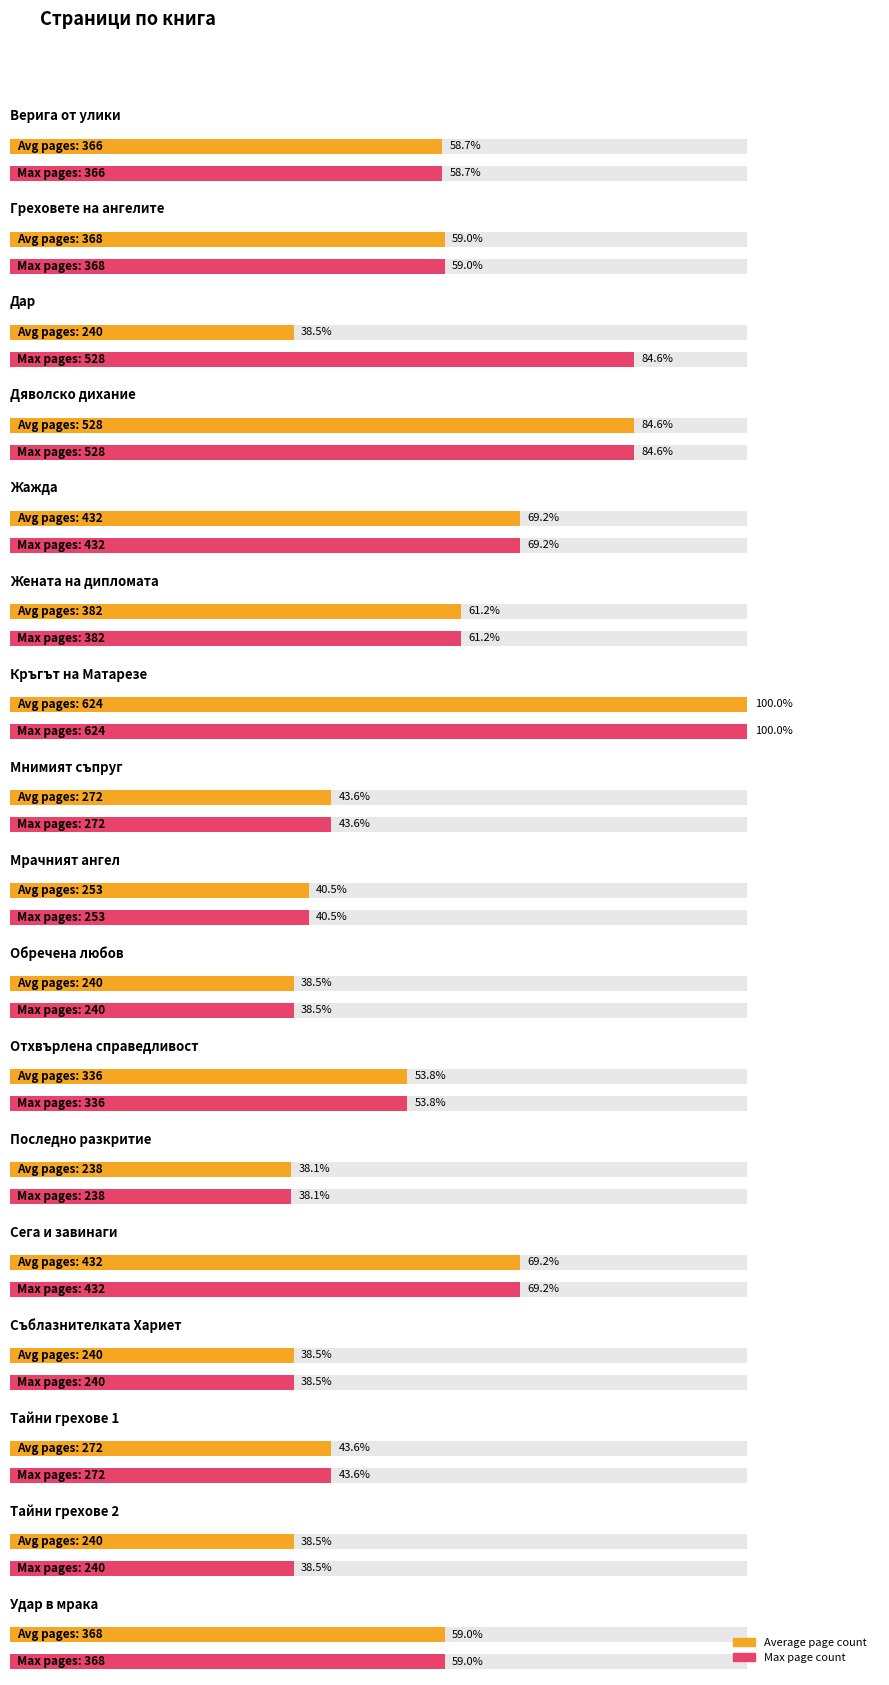

What is the average value of the Average page count series?

343